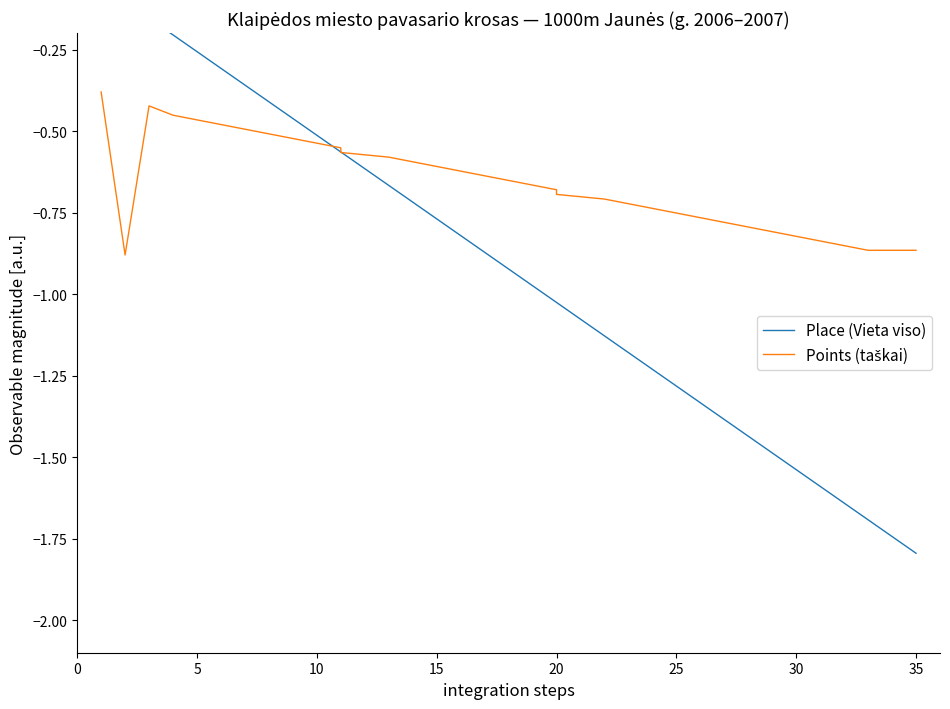

What are all the series names shown in the legend?

Place (Vieta viso), Points (taškai)